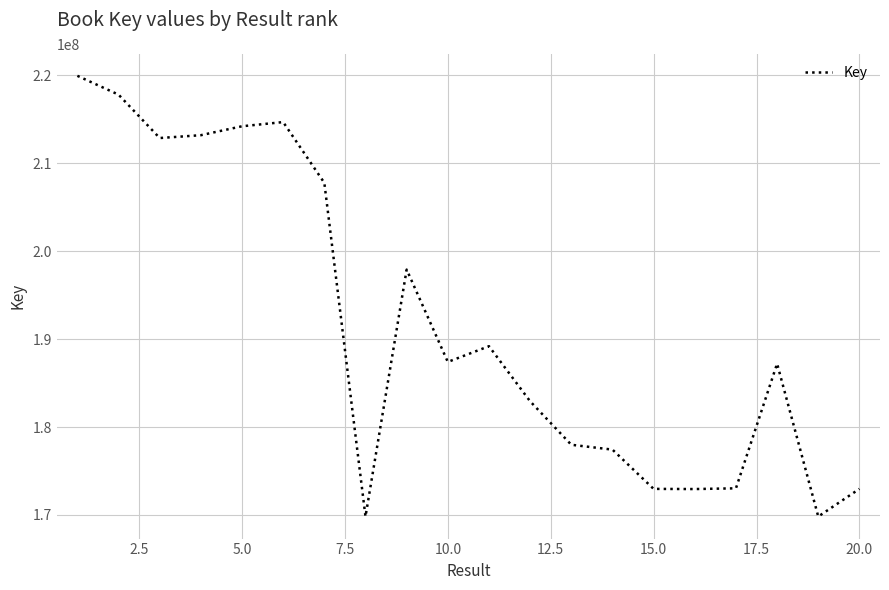

What is the difference between the maximum and minimum values?

50122216